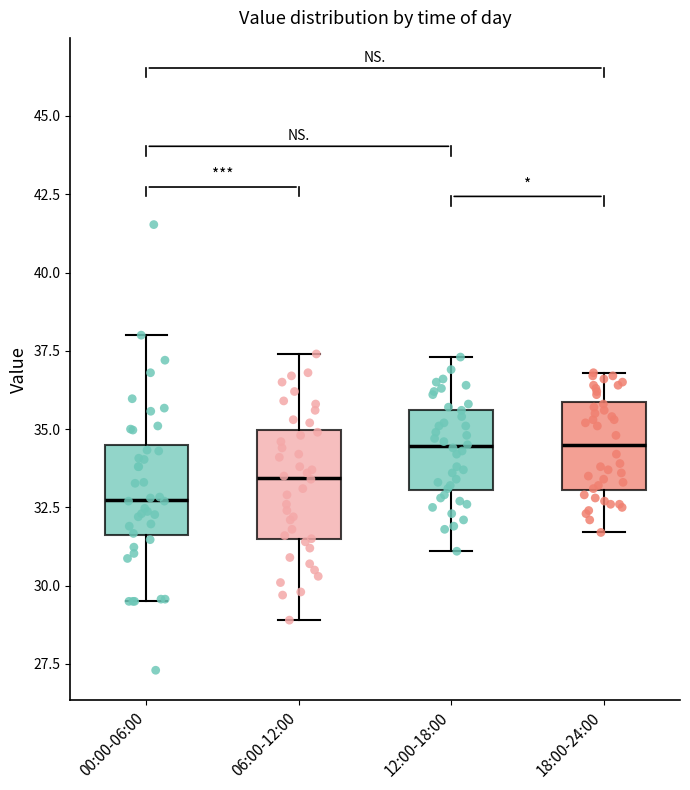

Which box is the tallest, from its lower edge to its upper edge?

06:00-12:00